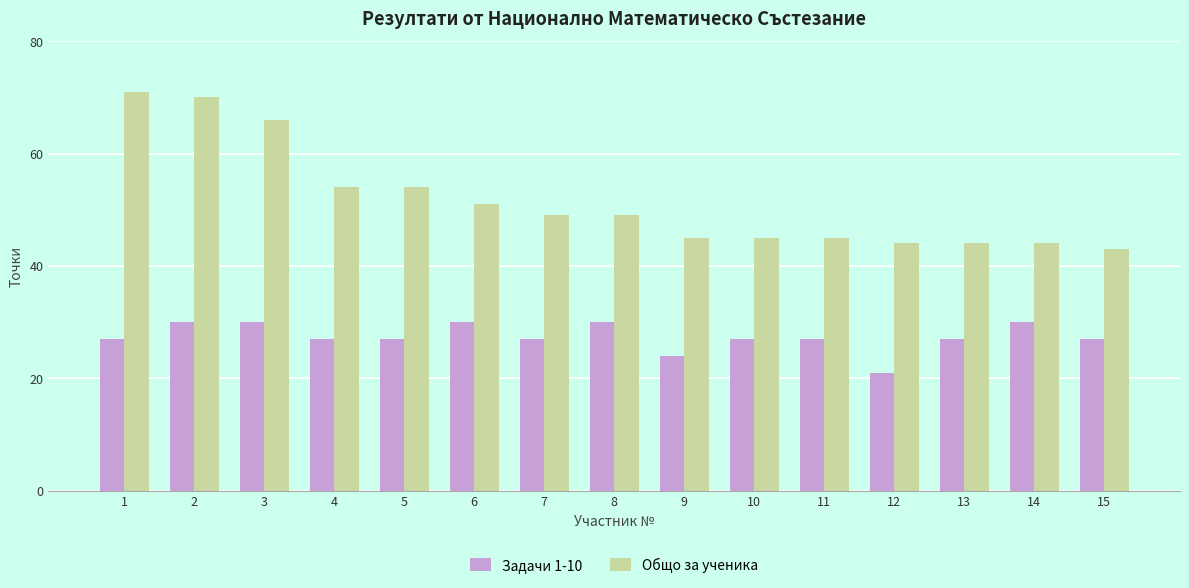

Reading left to right, what are all the values shown in this chart?

Задачи 1-10: 1=27	2=30	3=30	4=27	5=27	6=30	7=27	8=30	9=24	10=27	11=27	12=21	13=27	14=30	15=27
Общо за ученика: 1=71	2=70	3=66	4=54	5=54	6=51	7=49	8=49	9=45	10=45	11=45	12=44	13=44	14=44	15=43